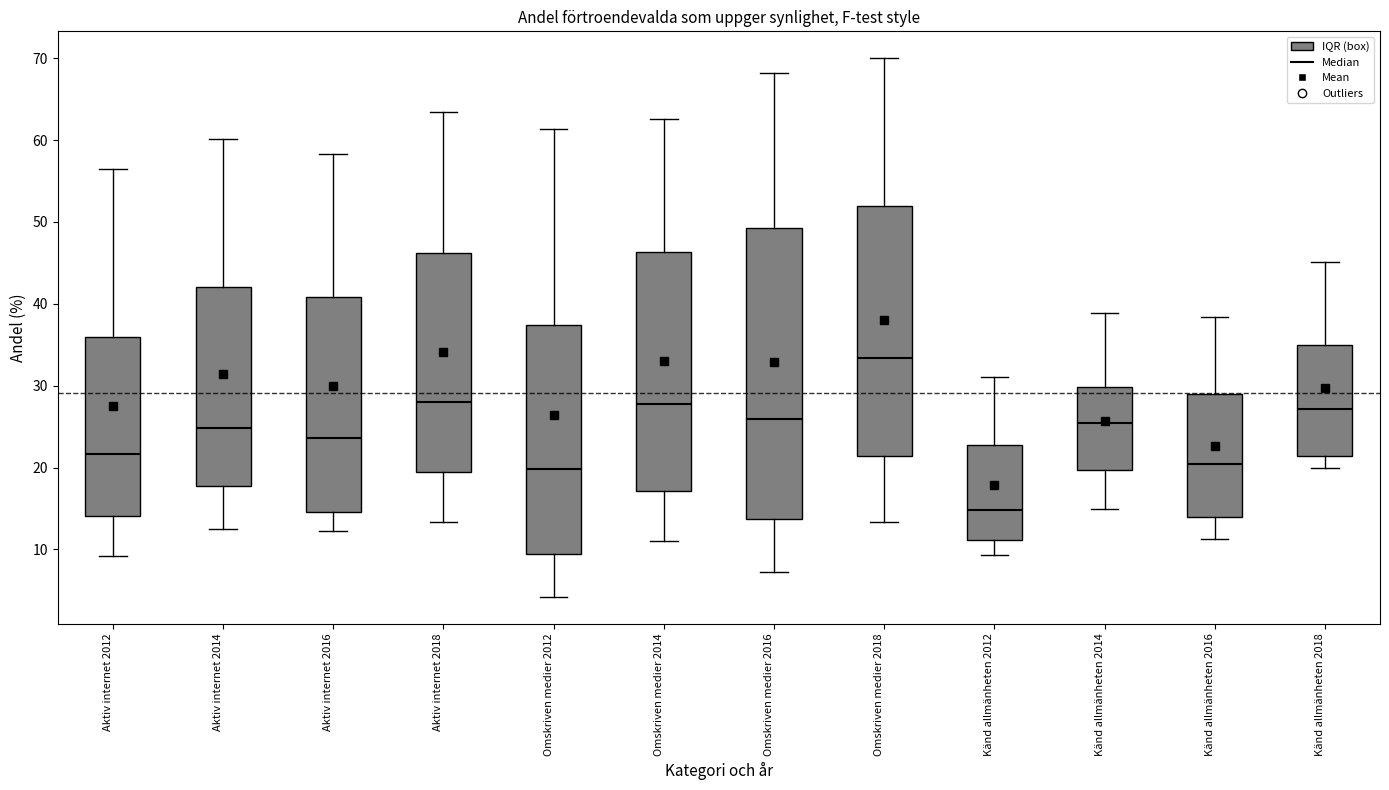

Reading left to right, read every box against the y-axis: the position of its median line, the range the box covers, and the ends of its whiskers. The values are not printed on the chart, so give them approximately, as read against the axis.

Aktiv internet 2012: median 22, box 14 to 36, whiskers 9 to 57
Aktiv internet 2014: median 25, box 18 to 42, whiskers 13 to 60
Aktiv internet 2016: median 24, box 15 to 41, whiskers 12 to 58
Aktiv internet 2018: median 28, box 19 to 46, whiskers 13 to 63
Omskriven medier 2012: median 20, box 9 to 37, whiskers 4 to 61
Omskriven medier 2014: median 28, box 17 to 46, whiskers 11 to 63
Omskriven medier 2016: median 26, box 14 to 49, whiskers 7 to 68
Omskriven medier 2018: median 33, box 21 to 52, whiskers 13 to 70
Känd allmänheten 2012: median 15, box 11 to 23, whiskers 9 to 31
Känd allmänheten 2014: median 25, box 20 to 30, whiskers 15 to 39
Känd allmänheten 2016: median 20, box 14 to 29, whiskers 11 to 38
Känd allmänheten 2018: median 27, box 21 to 35, whiskers 20 to 45